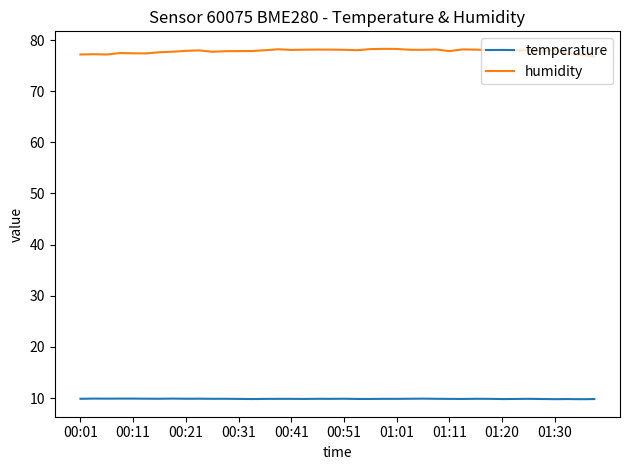

What is the average value of the humidity series?

77.8